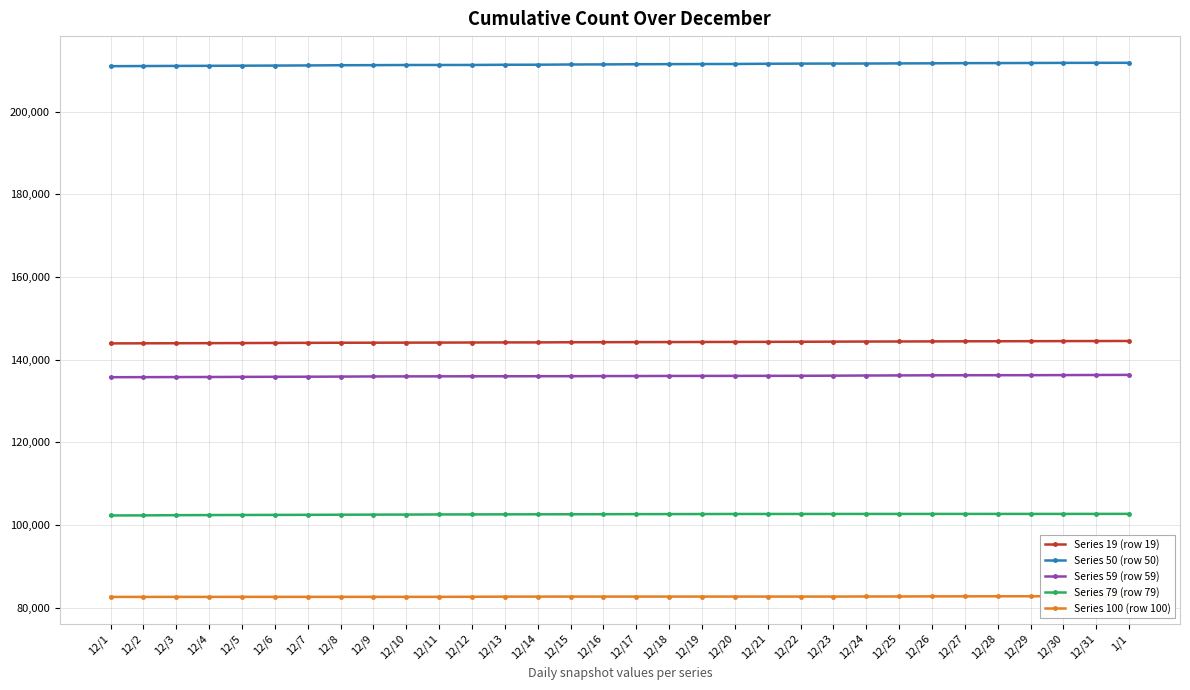

Reading right to left, list all the values displayed in this chart.

Series 19 (row 19): 1/1=144507	12/31=144490	12/30=144479	12/29=144458	12/28=144441	12/27=144431	12/26=144406	12/25=144386	12/24=144371	12/23=144347	12/22=144316	12/21=144297	12/20=144280	12/19=144264	12/18=144246	12/17=144231	12/16=144213	12/15=144198	12/14=144169	12/13=144161	12/12=144138	12/11=144118	12/10=144107	12/9=144090	12/8=144081	12/7=144057	12/6=144034	12/5=144002	12/4=143982	12/3=143962	12/2=143945	12/1=143921
Series 50 (row 50): 1/1=211803	12/31=211797	12/30=211787	12/29=211762	12/28=211736	12/27=211726	12/26=211683	12/25=211661	12/24=211629	12/23=211620	12/22=211607	12/21=211578	12/20=211521	12/19=211508	12/18=211485	12/17=211462	12/16=211419	12/15=211397	12/14=211343	12/13=211334	12/12=211284	12/11=211279	12/10=211275	12/9=211240	12/8=211220	12/7=211169	12/6=211136	12/5=211107	12/4=211077	12/3=211054	12/2=211023	12/1=210988
Series 59 (row 59): 1/1=136303	12/31=136282	12/30=136254	12/29=136233	12/28=136227	12/27=136221	12/26=136206	12/25=136178	12/24=136150	12/23=136113	12/22=136085	12/21=136077	12/20=136063	12/19=136058	12/18=136047	12/17=136029	12/16=136020	12/15=135990	12/14=135980	12/13=135972	12/12=135964	12/11=135956	12/10=135946	12/9=135926	12/8=135892	12/7=135861	12/6=135843	12/5=135821	12/4=135794	12/3=135780	12/2=135758	12/1=135743
Series 79 (row 79): 1/1=102683	12/31=102675	12/30=102672	12/29=102671	12/28=102671	12/27=102669	12/26=102668	12/25=102667	12/24=102666	12/23=102662	12/22=102660	12/21=102658	12/20=102656	12/19=102643	12/18=102627	12/17=102622	12/16=102604	12/15=102584	12/14=102577	12/13=102568	12/12=102547	12/11=102542	12/10=102511	12/9=102496	12/8=102477	12/7=102451	12/6=102428	12/5=102413	12/4=102393	12/3=102364	12/2=102318	12/1=102296
Series 100 (row 100): 1/1=82757	12/31=82752	12/30=82749	12/29=82746	12/28=82742	12/27=82729	12/26=82721	12/25=82697	12/24=82693	12/23=82671	12/22=82671	12/21=82671	12/20=82671	12/19=82671	12/18=82671	12/17=82670	12/16=82669	12/15=82669	12/14=82662	12/13=82655	12/12=82626	12/11=82603	12/10=82603	12/9=82602	12/8=82602	12/7=82601	12/6=82601	12/5=82600	12/4=82597	12/3=82596	12/2=82592	12/1=82591